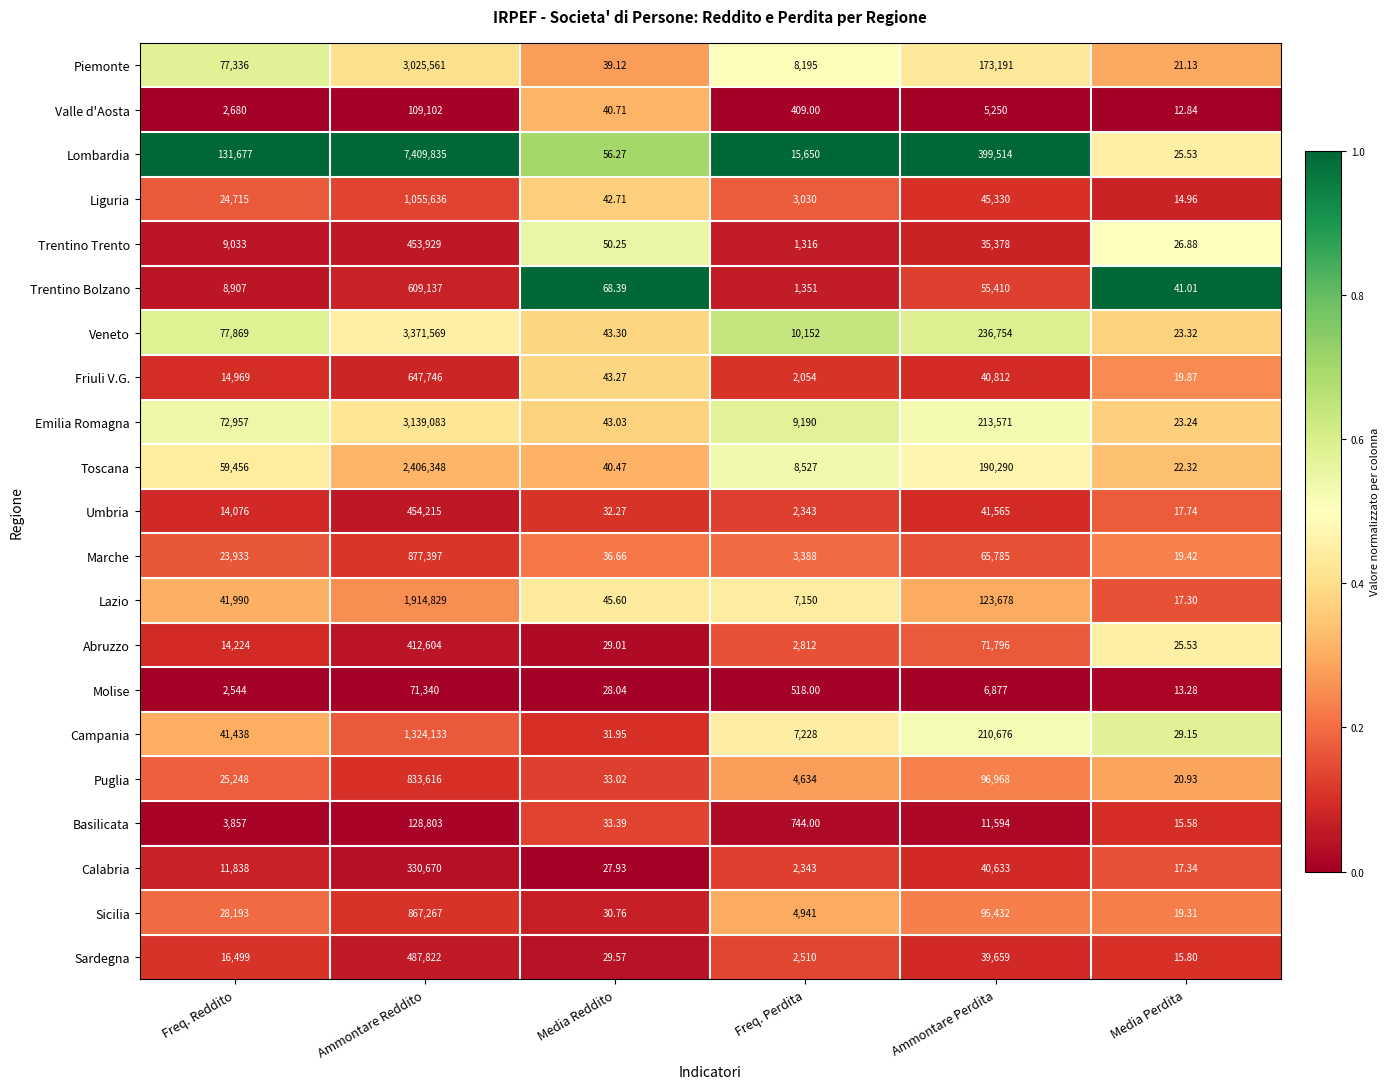

At which label is Lazio closest to 957423?

Ammontare Perdita